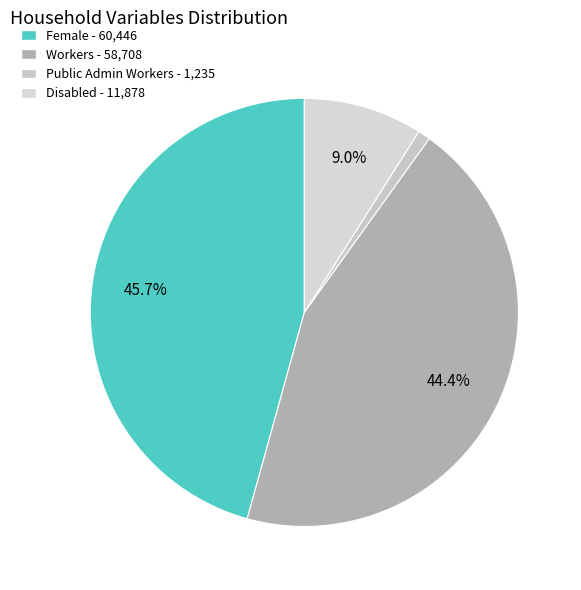

Between Female and Workers, which is larger?

Female